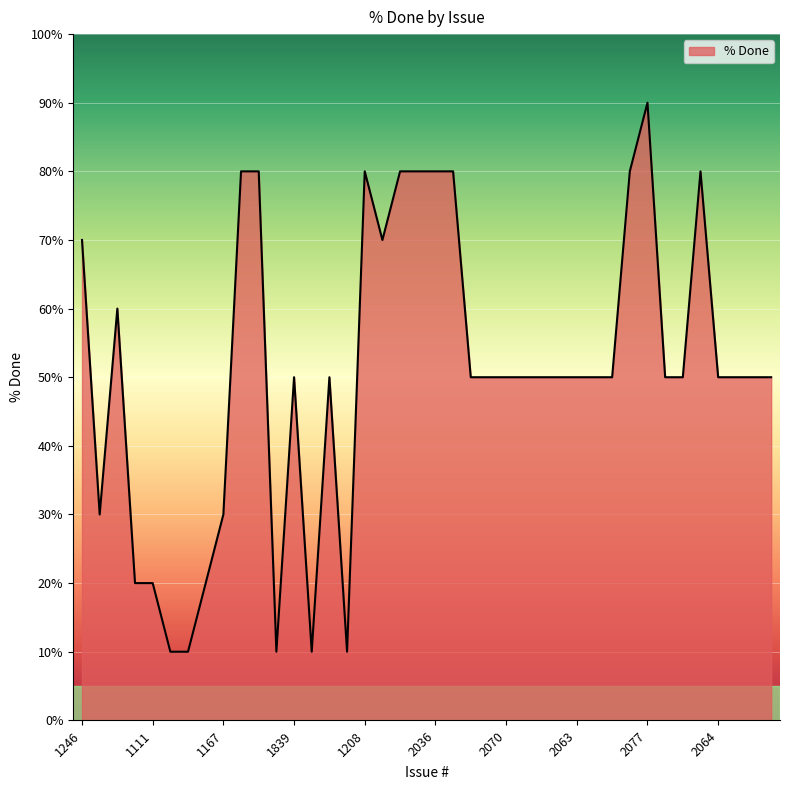

What is the greatest value displayed?

90